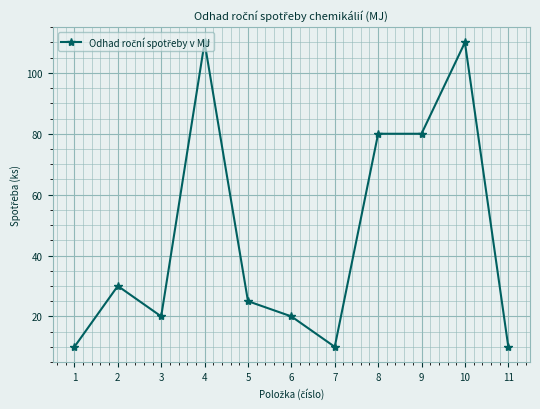

Between 2 and 6, which is larger?

2